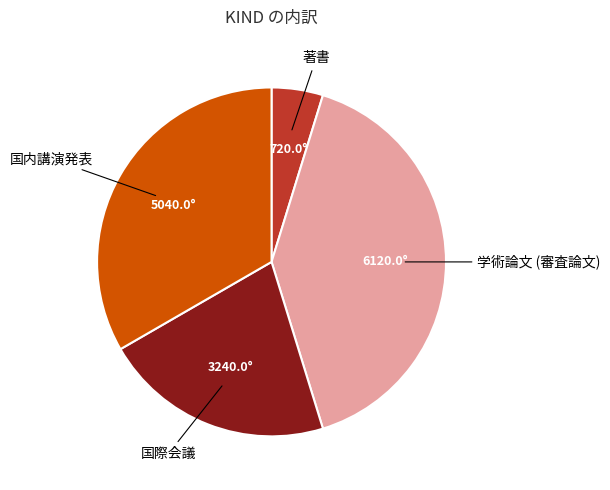

The 著書 slice represents 5% of the pie. True or false?

True